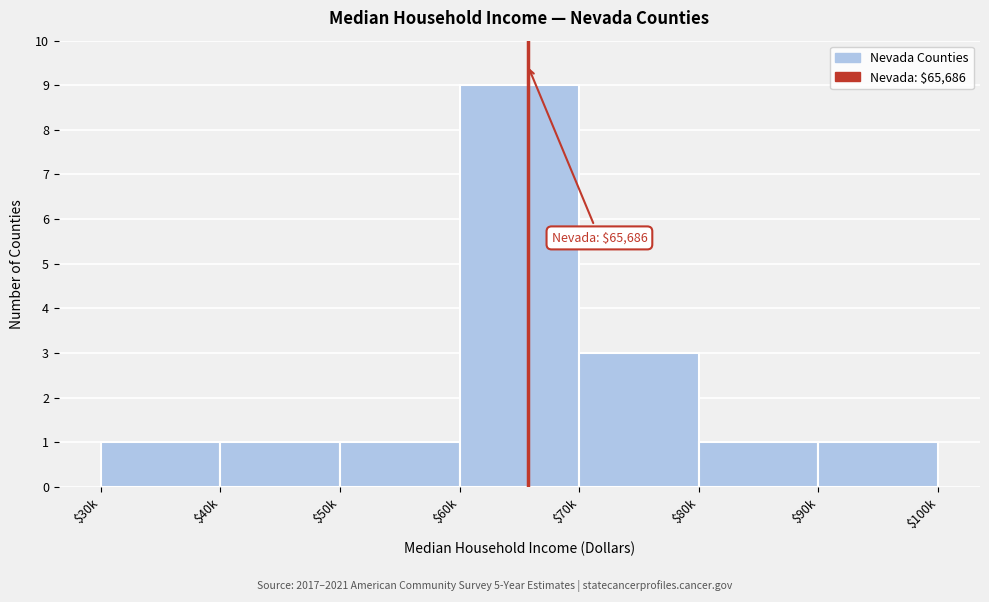

Reading left to right, what are all the values shown in this chart?

1	1	1	9	3	1	1